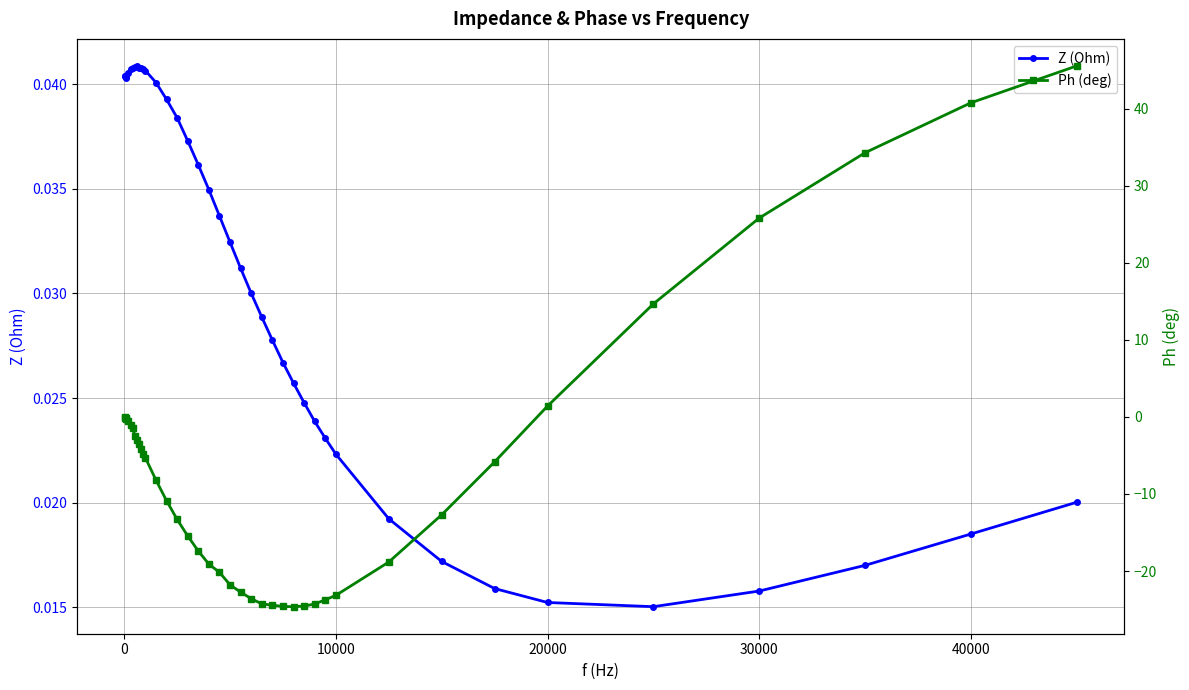

How many series are shown in this chart?

2